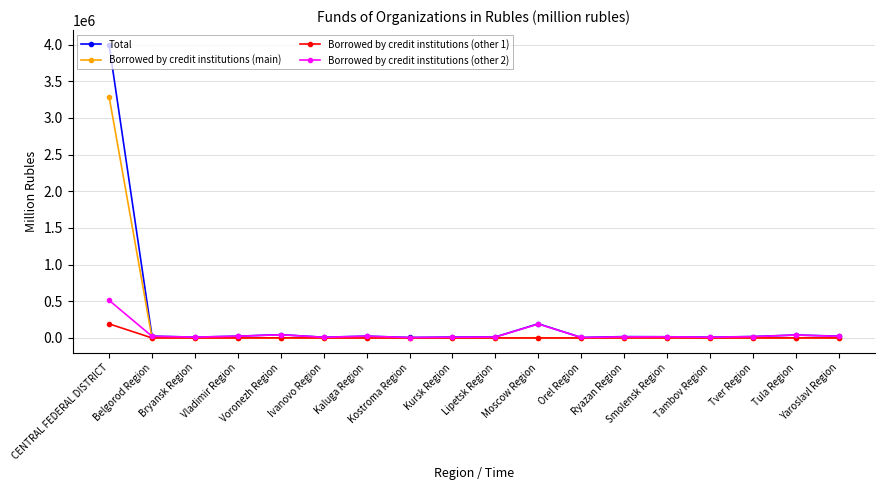

What is the greatest value displayed?

3997530